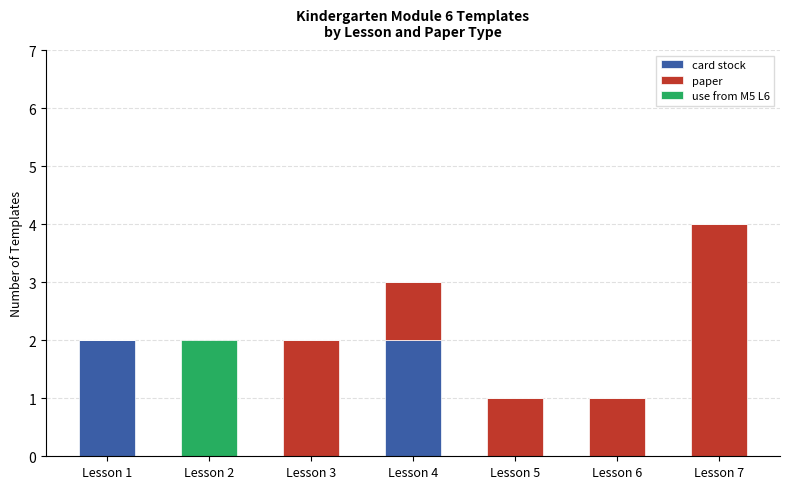

At which category is the sum across all series the highest?

Lesson 7